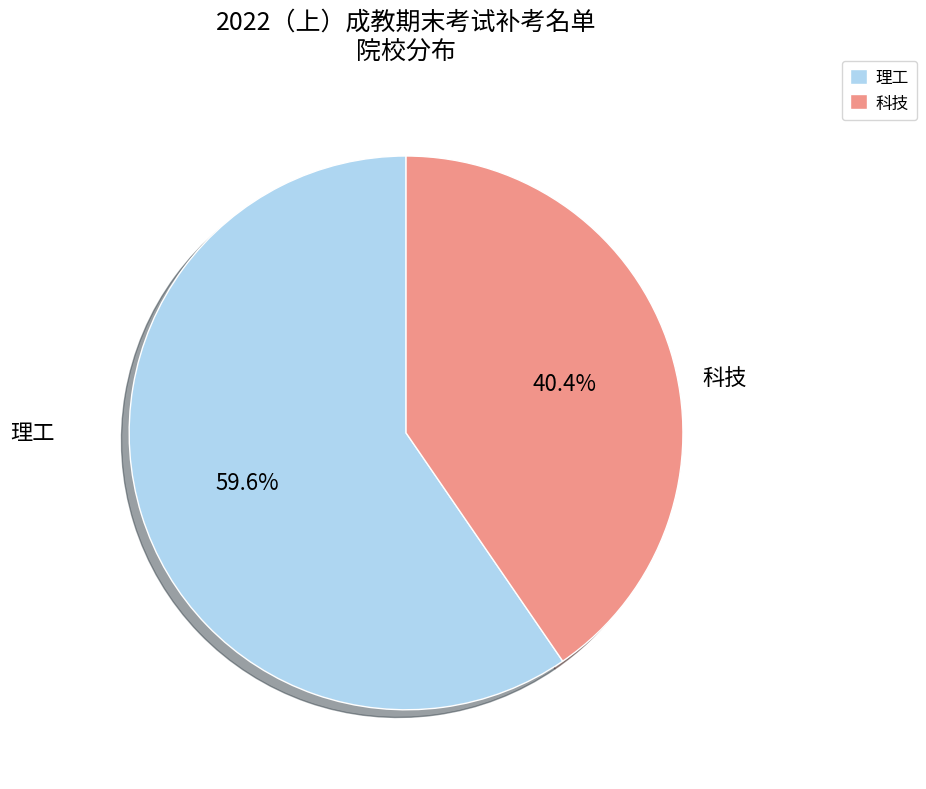

What percentage is the 理工 slice, to the nearest percent?

60%